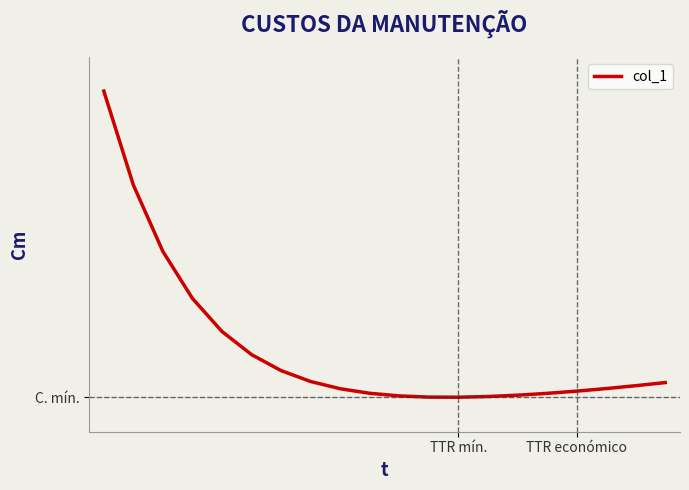

What is the average value?

2.1